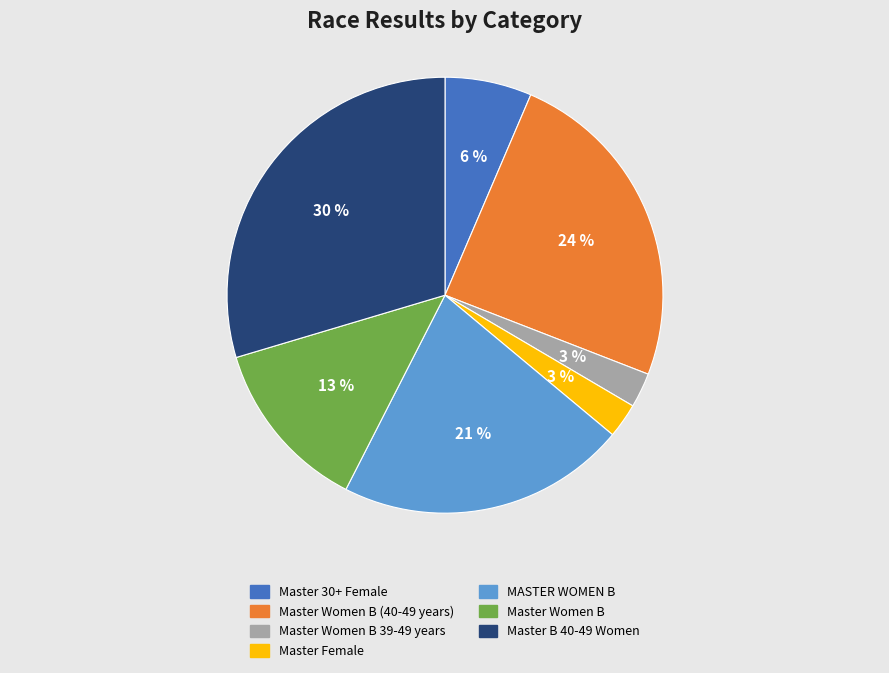

Is the sum of Master B 40-49 Women and Master Women B greater than half?

No